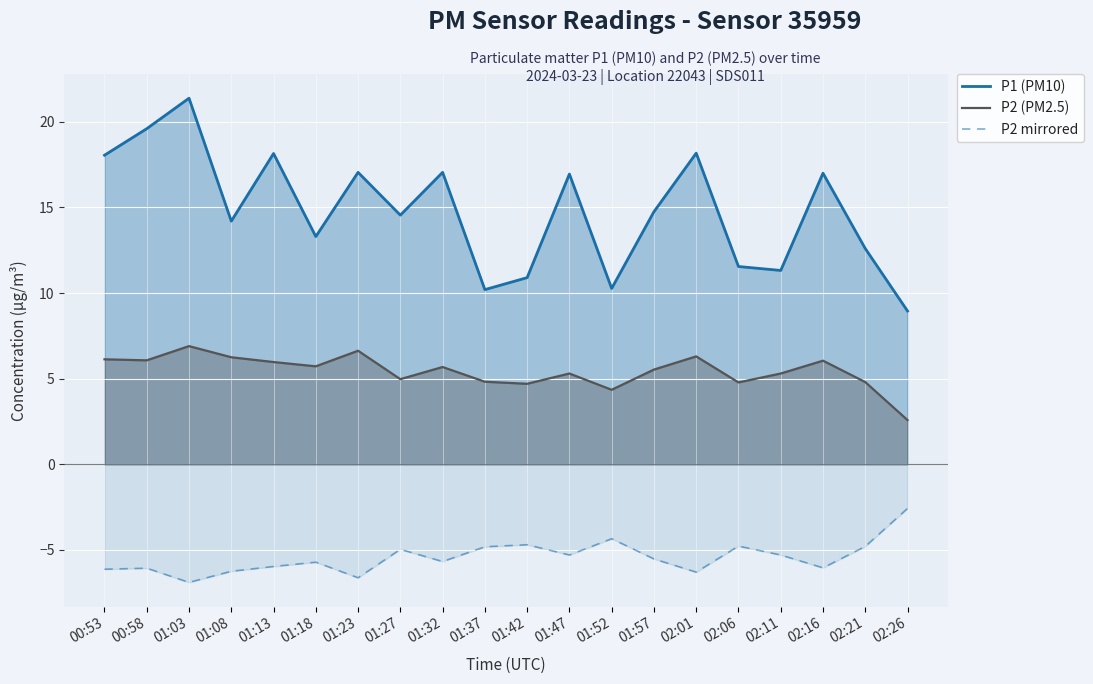

The P2 mirrored series shows -6.1 at 00:58. True or false?

True